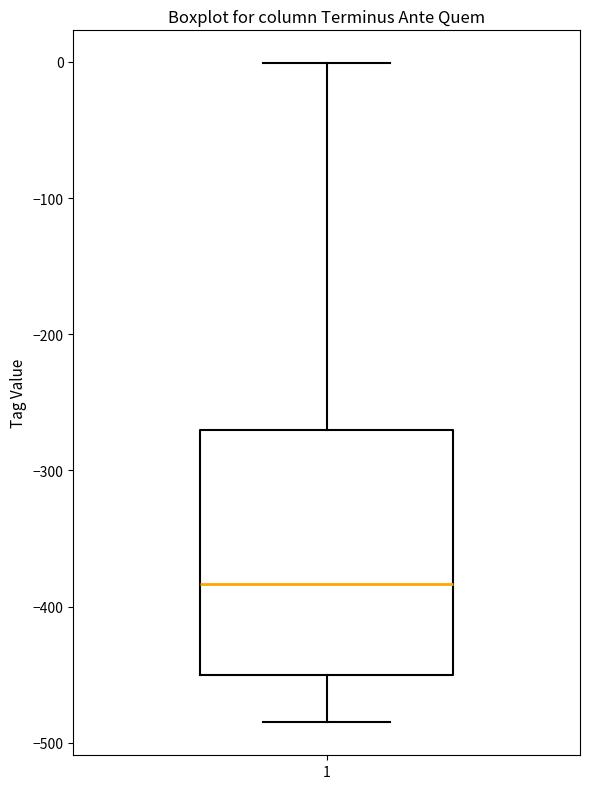

Read this box plot against the y-axis: the position of the median line, the range covered by the box, and the ends of both whiskers. The values are not printed on the chart, so give them approximately, as read against the axis.

median -380, box -450 to -270, whiskers -480 to 0